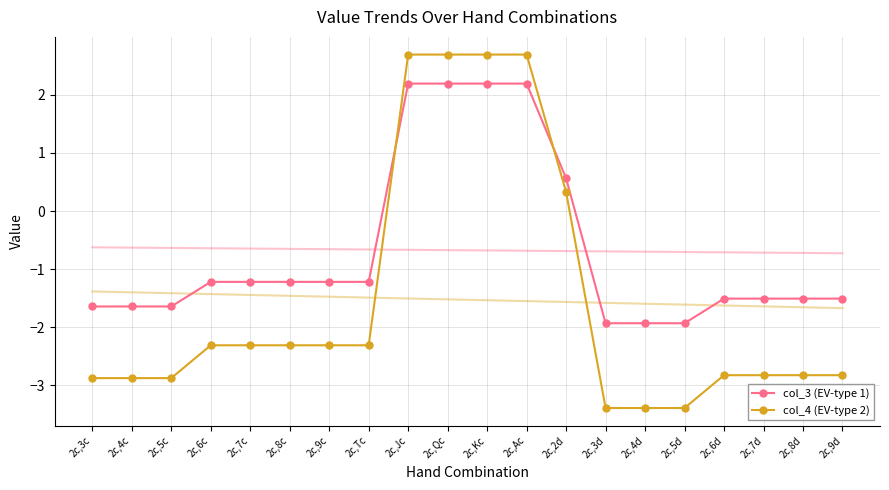

How many values in col_3 (EV-type 1) are above zero?

5